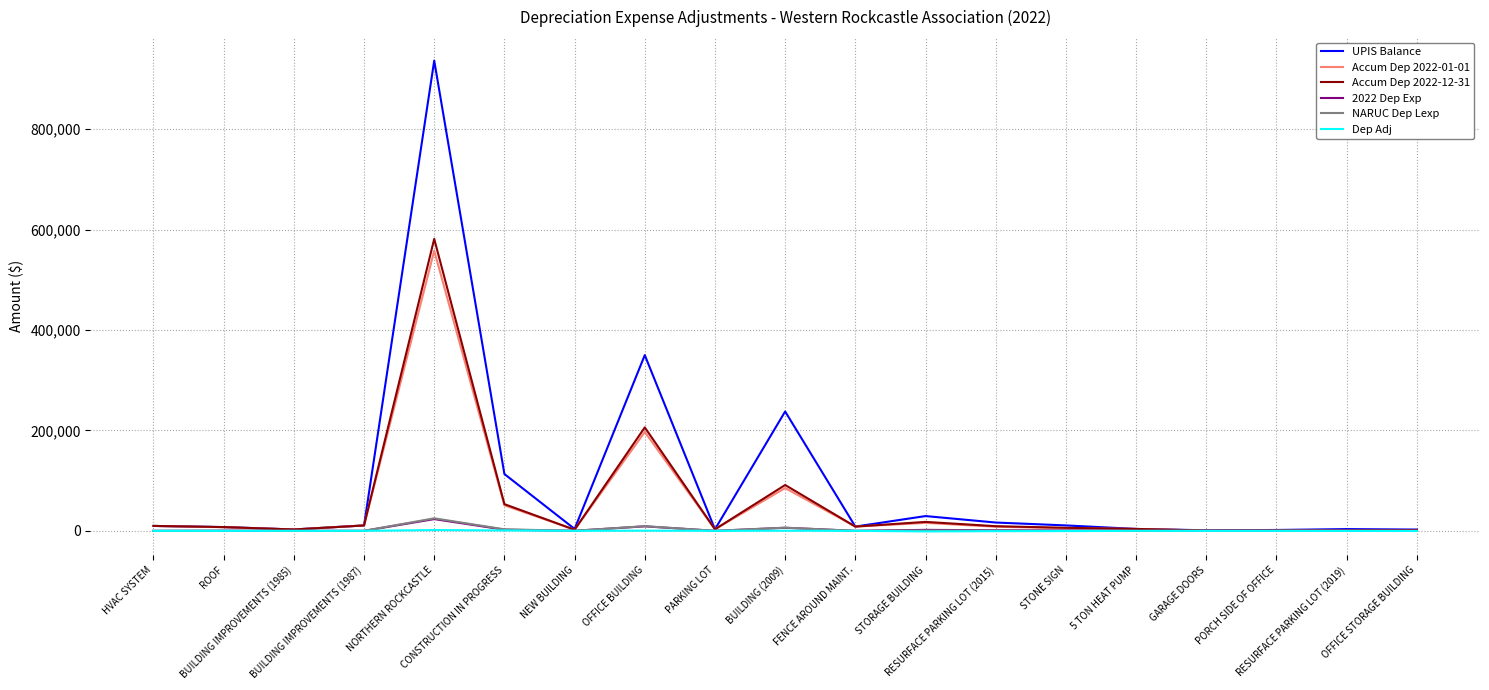

Which series has the widest spread of values?

UPIS Balance